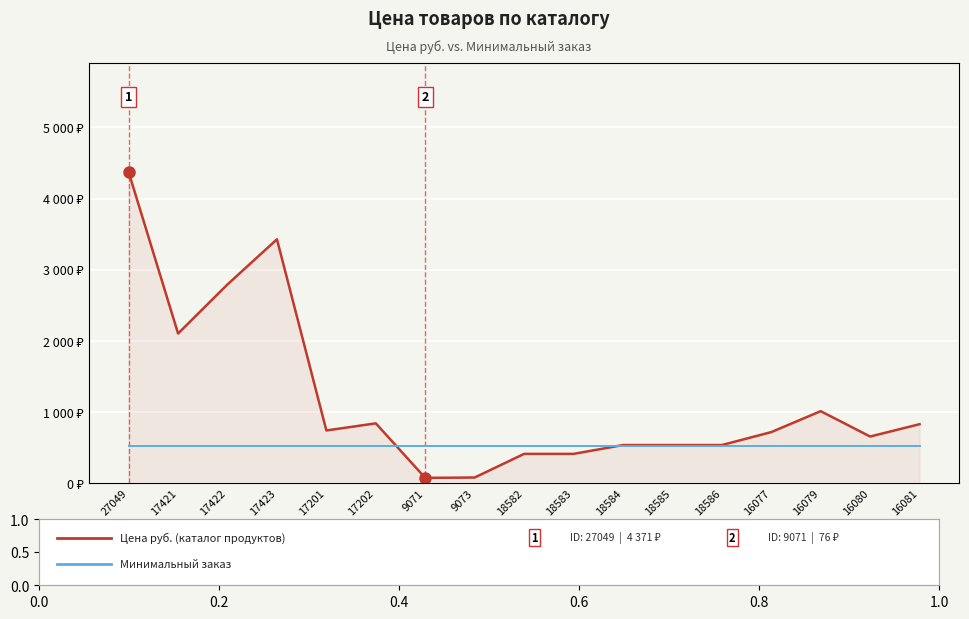

What is the label of the 3rd point from the right?

16079